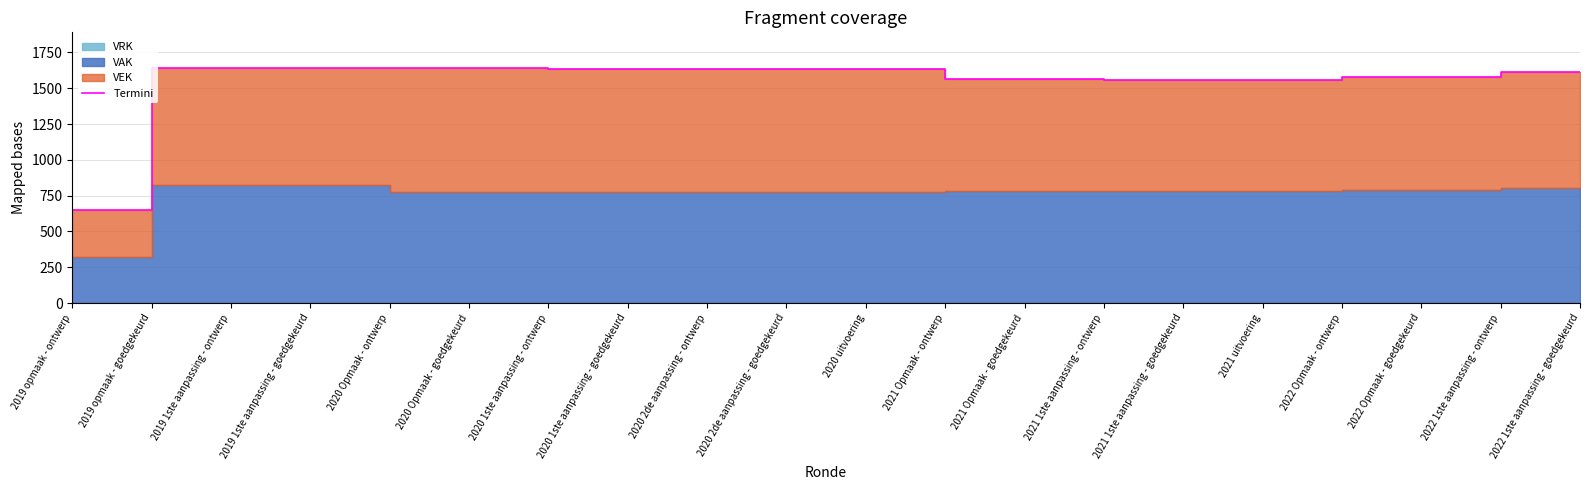

What is the value of the 12th point from the left?

1562